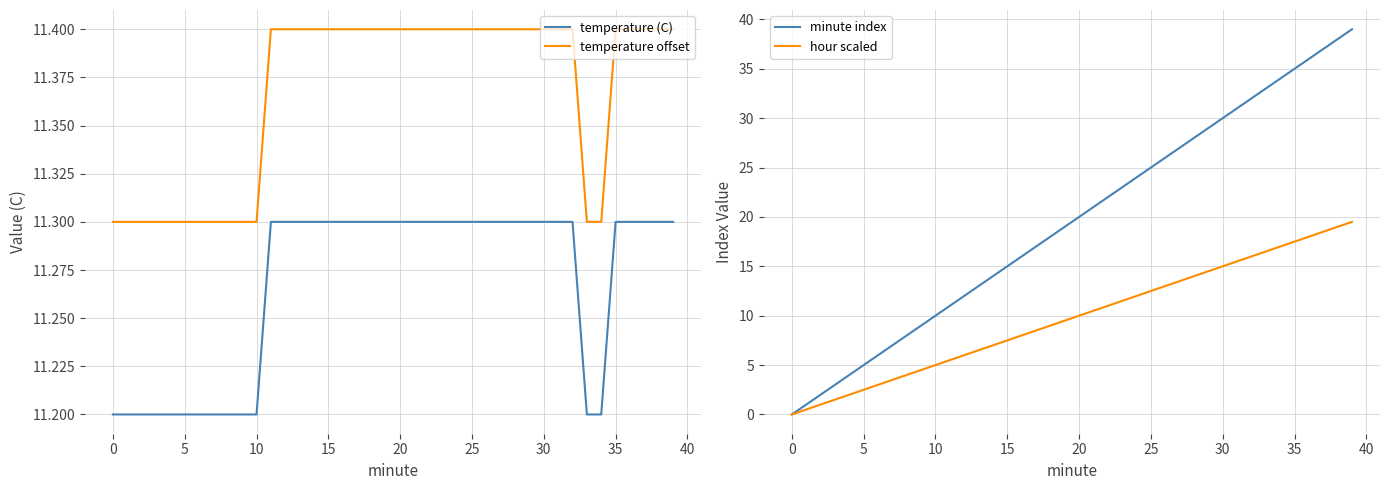

What is the minimum value for temperature offset?

11.3